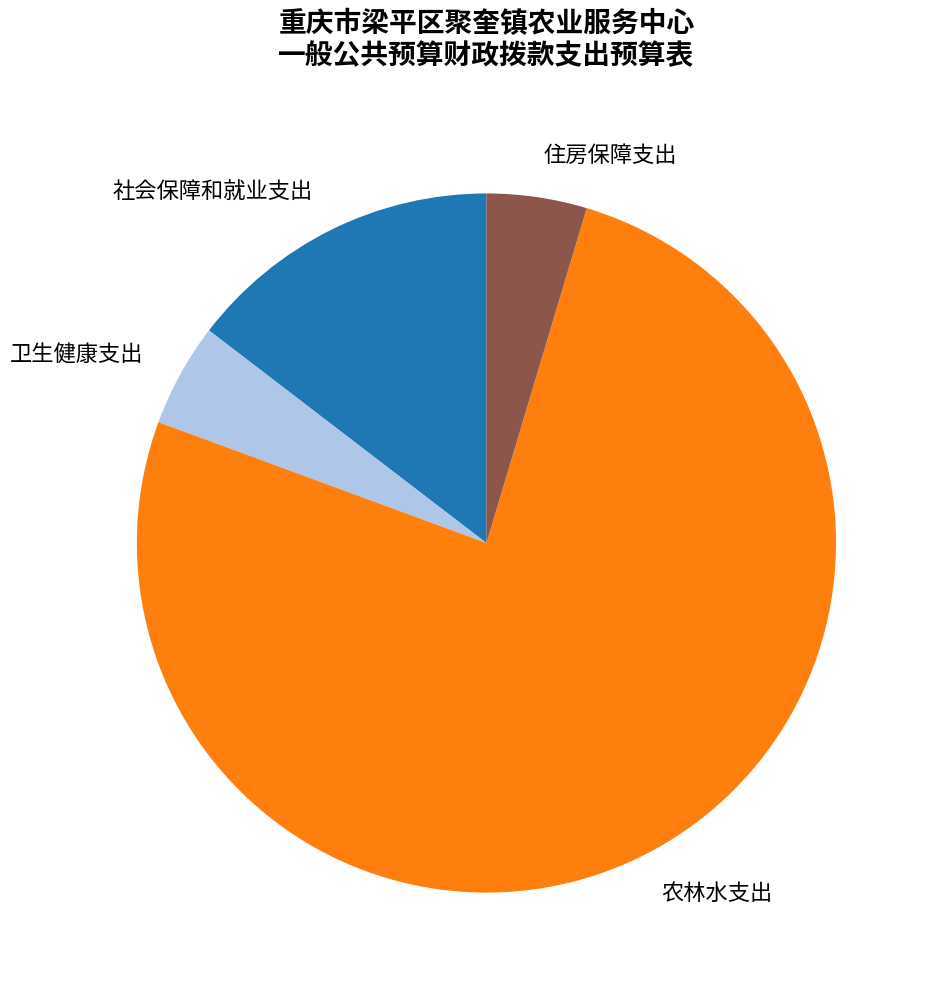

Do 社会保障和就业支出 and 住房保障支出 together represent more than half of the pie?

No